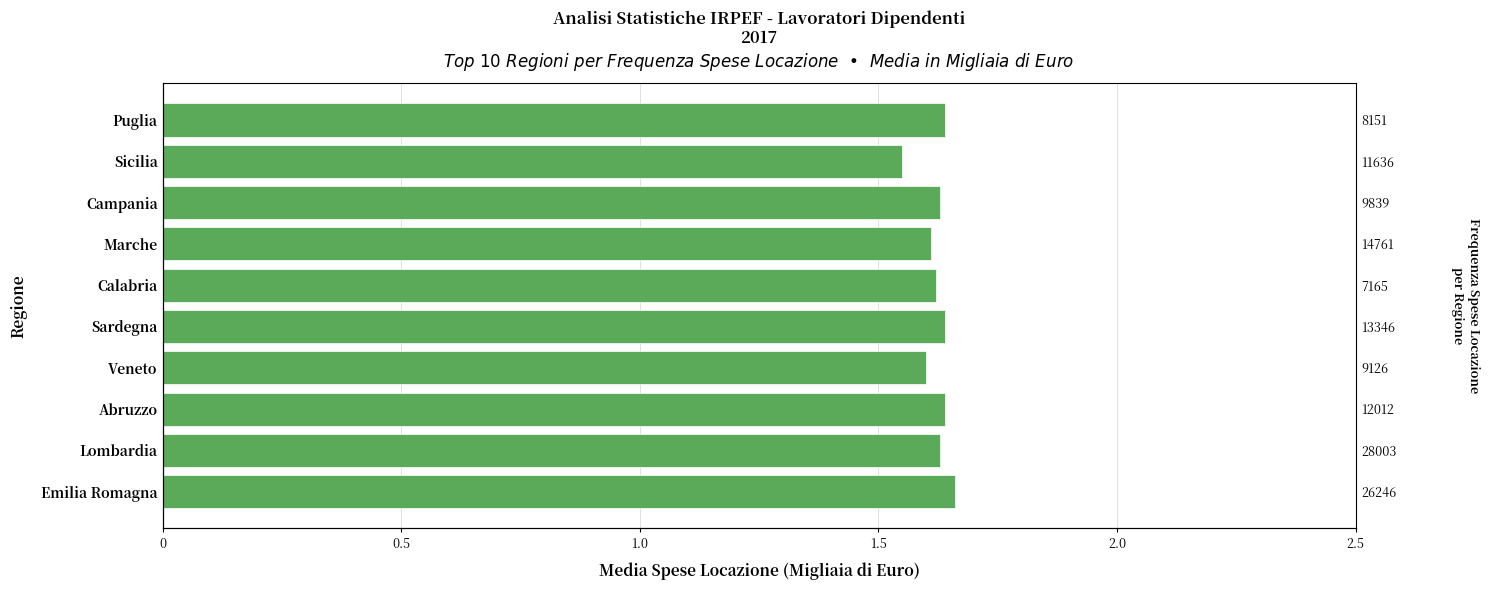

True or false: the data shows 0.5 at Abruzzo.

False